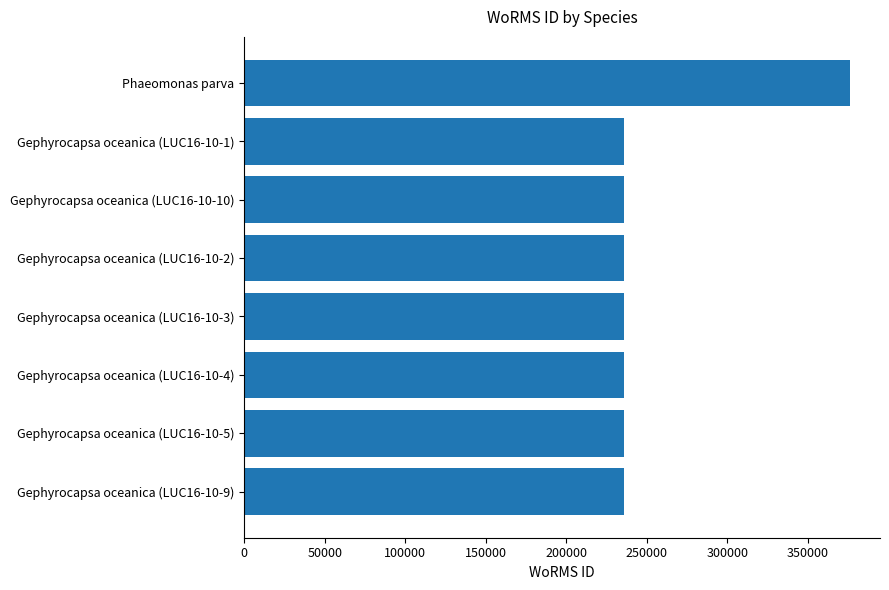

Reading top to bottom, list all the values displayed in this chart.

375874	235955	235955	235955	235955	235955	235955	235955